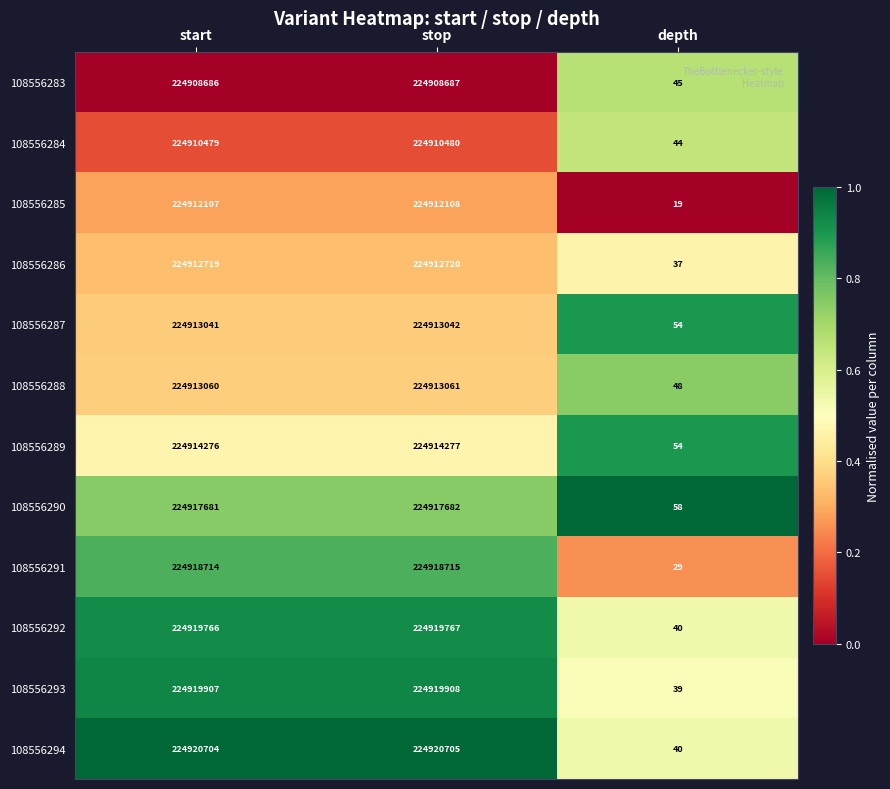

Which category has the highest value across all series?

stop